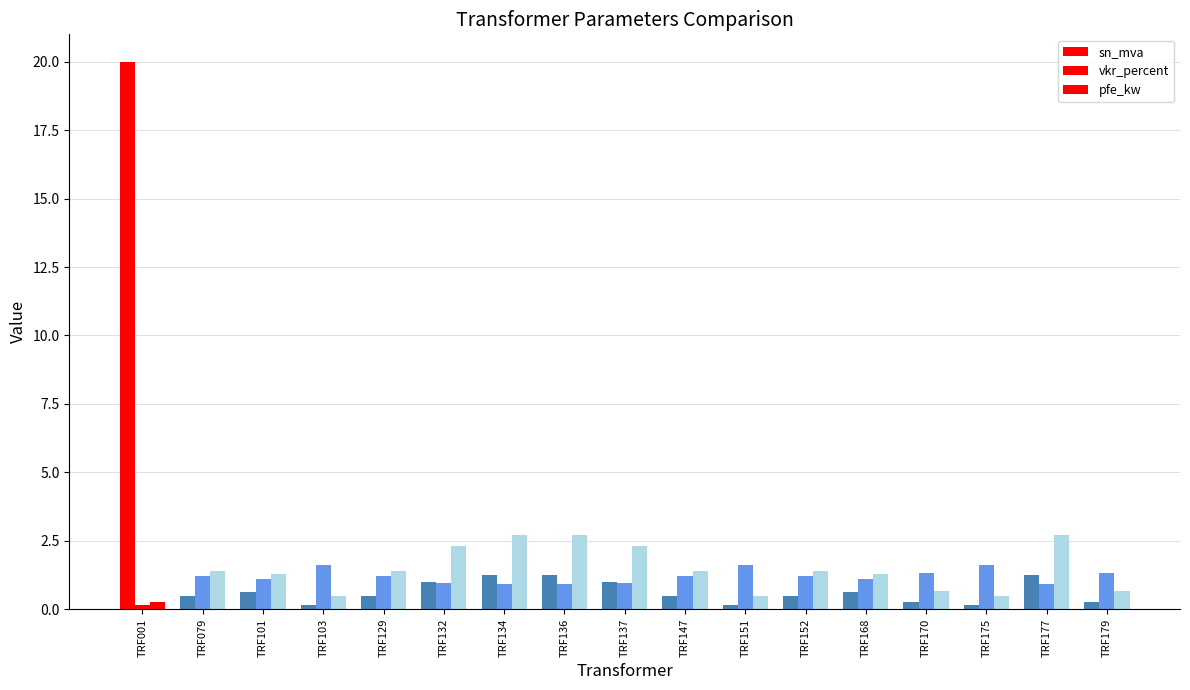

At which category is the sum across all series the highest?

TRF001